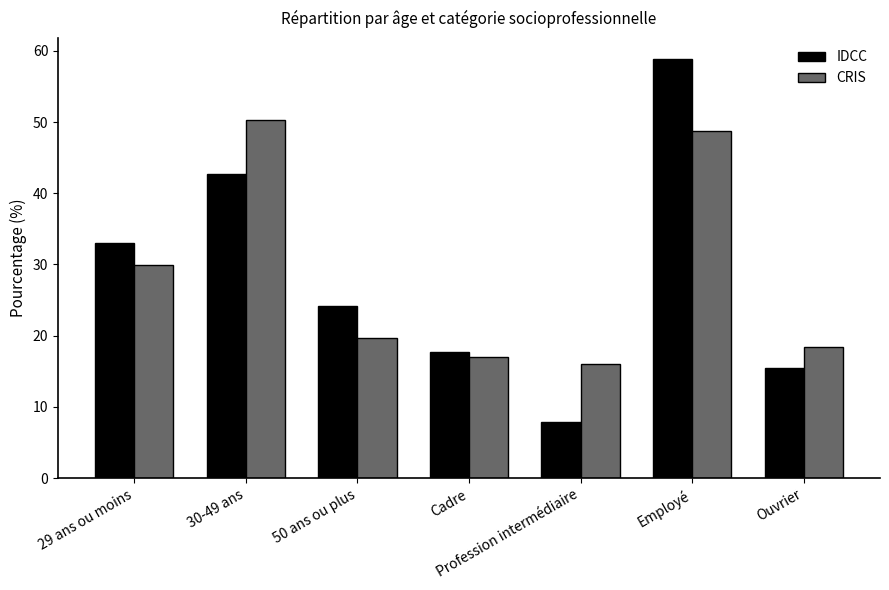

What is the approximate value of IDCC at 30-49 ans?

42.8